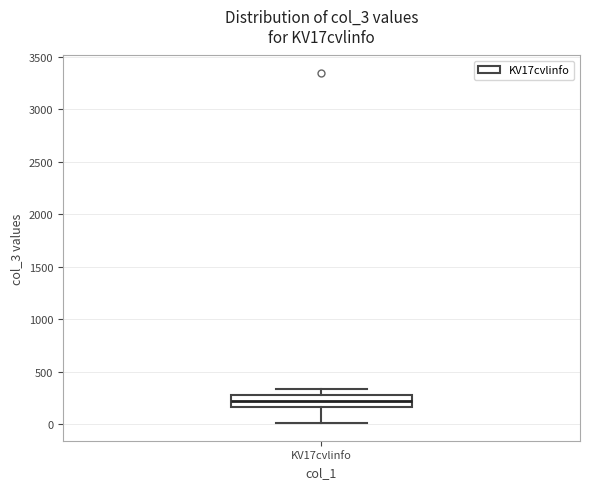

Where is the upper edge of the box for KV17cvlinfo on the y-axis? The values are not printed on the chart, so give them approximately, as read against the axis.

300